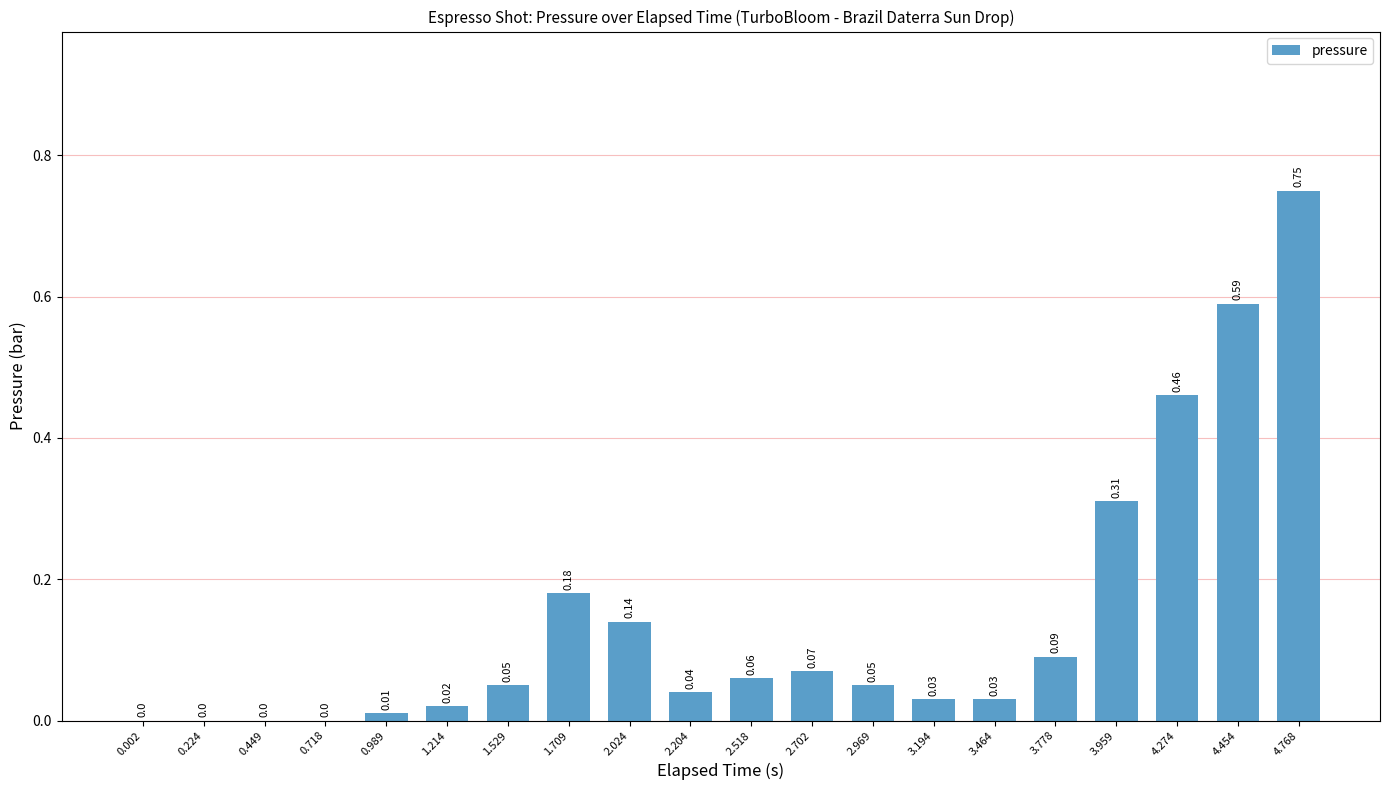

Which has a higher value, 2.518 or 4.454?

4.454